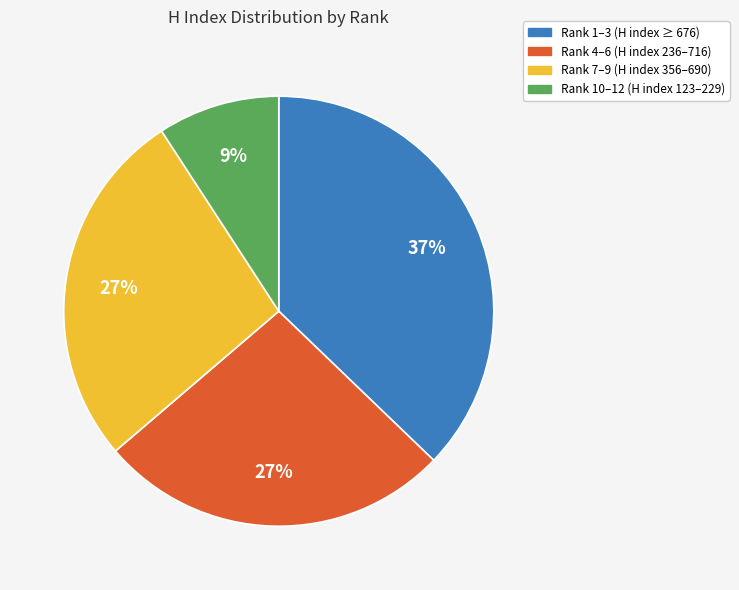

Is there a majority slice in this chart?

No